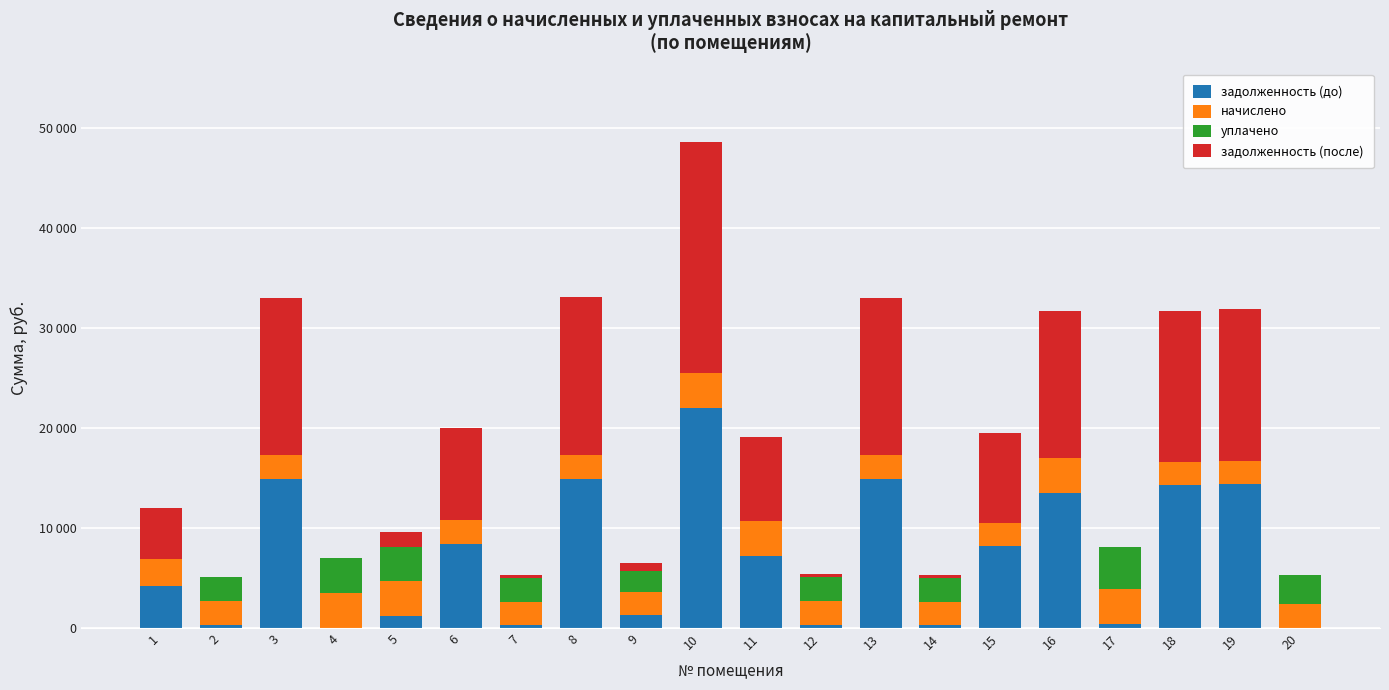

At which label does задолженность (до) first exceed 7198?

3